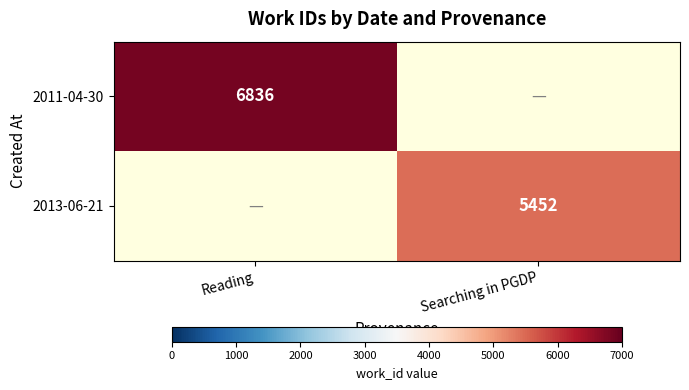

What is the maximum value shown in the chart?

6836.0